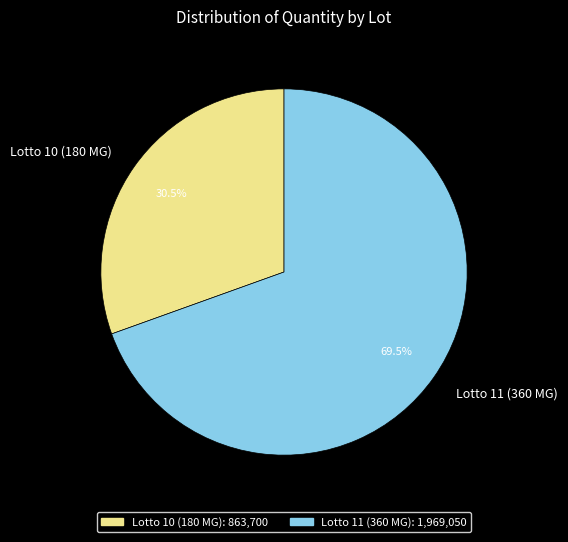

Does Lotto 11 (360 MG) represent more than half of the total?

Yes